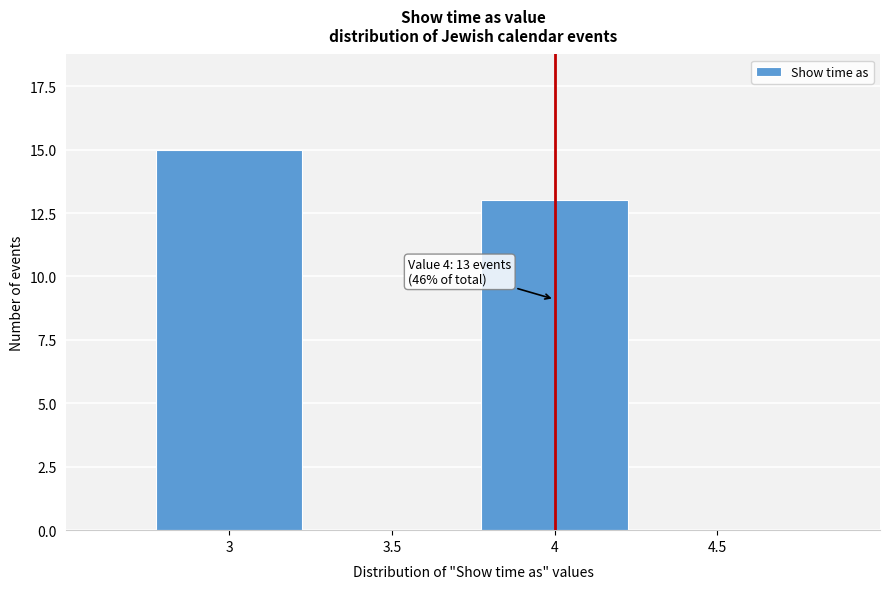

Reading left to right, transcribe all the data shown in this chart.

3=15	4=13